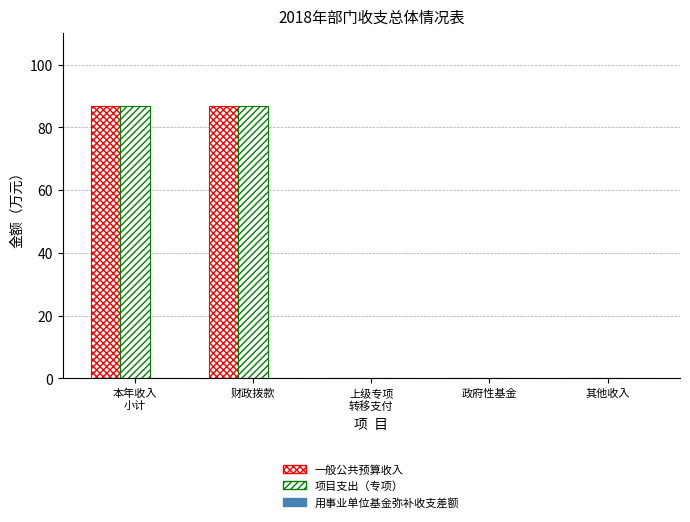

How many groups of bars are there?

5